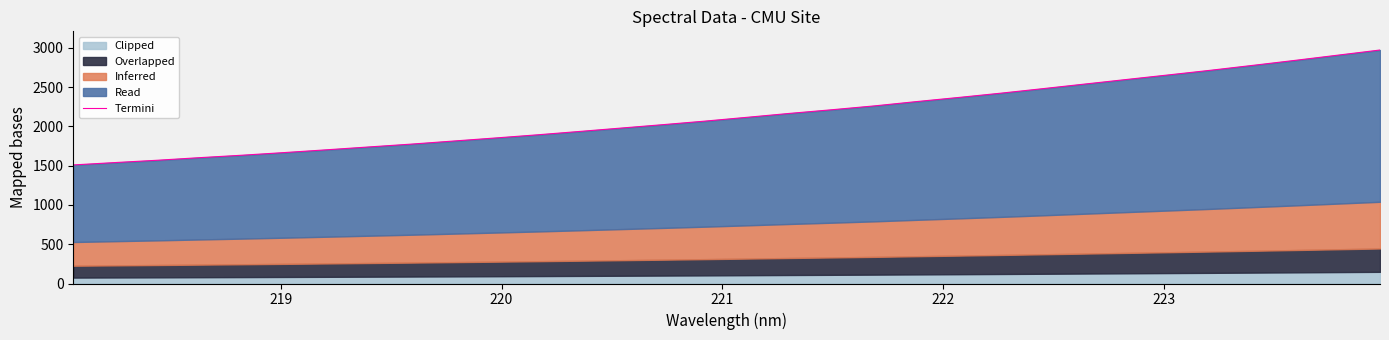

What is the greatest value displayed?

2971.4